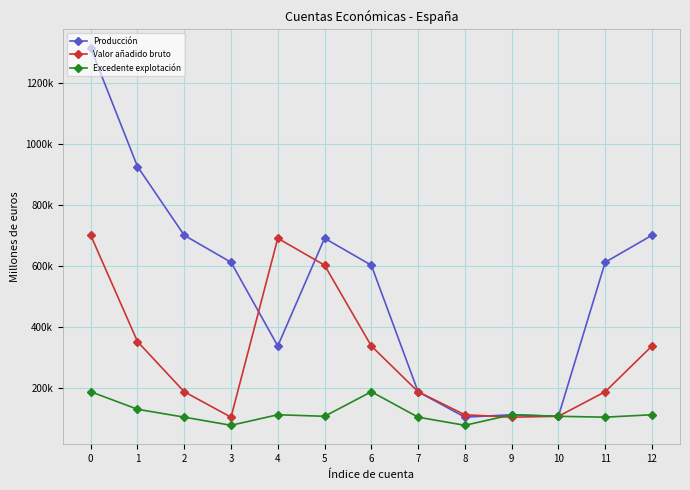

Rank the series at 8 from highest to lowest value.

Valor añadido bruto, Producción, Excedente explotación